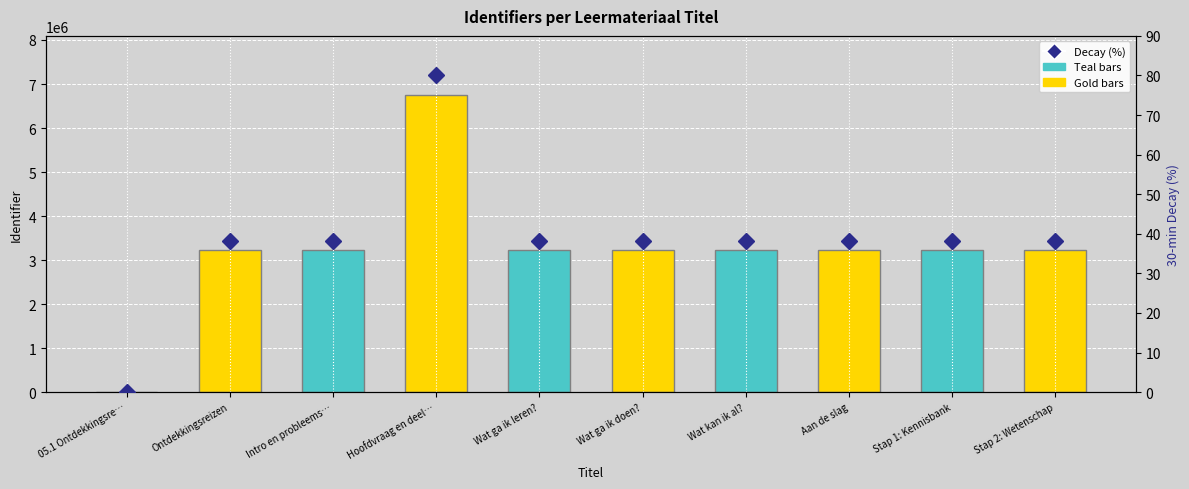

At which category is the sum across all series the highest?

Hoofdvraag en deel…